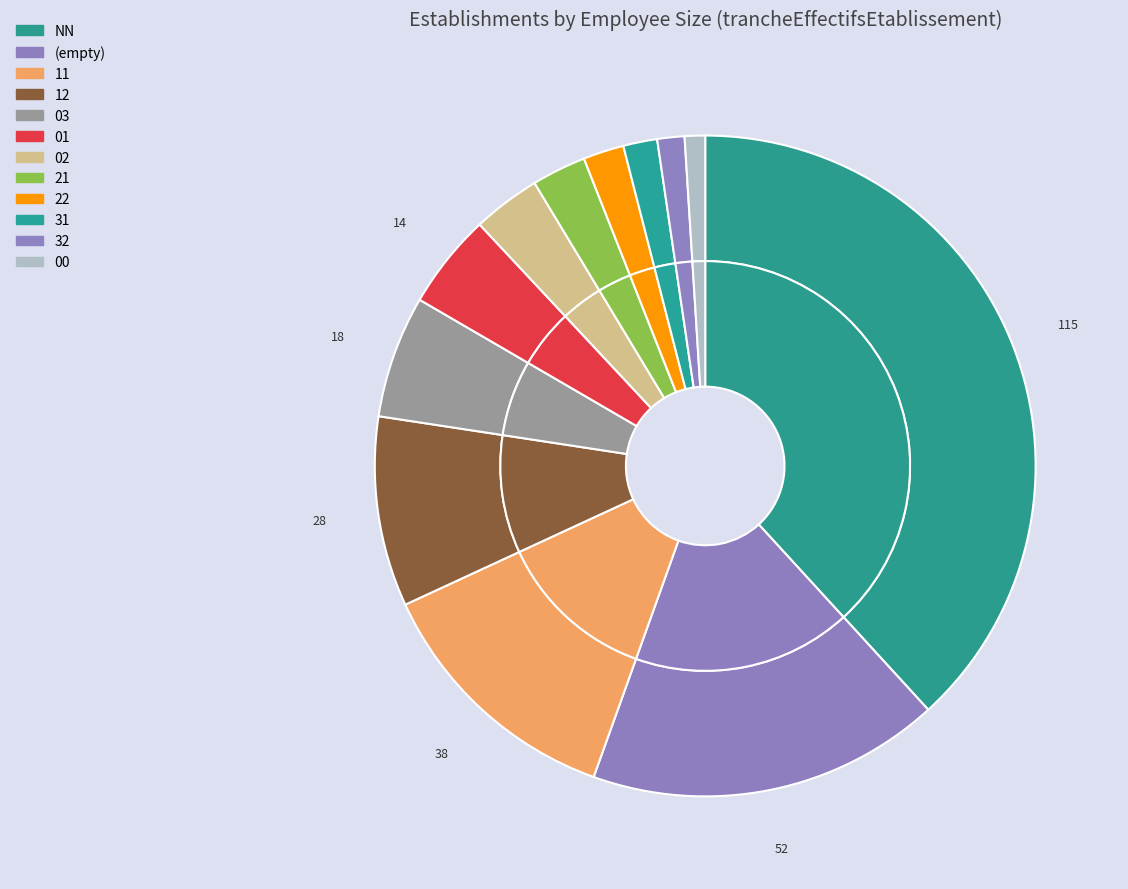

What percentage do 21 and 22 together represent?

4.7%